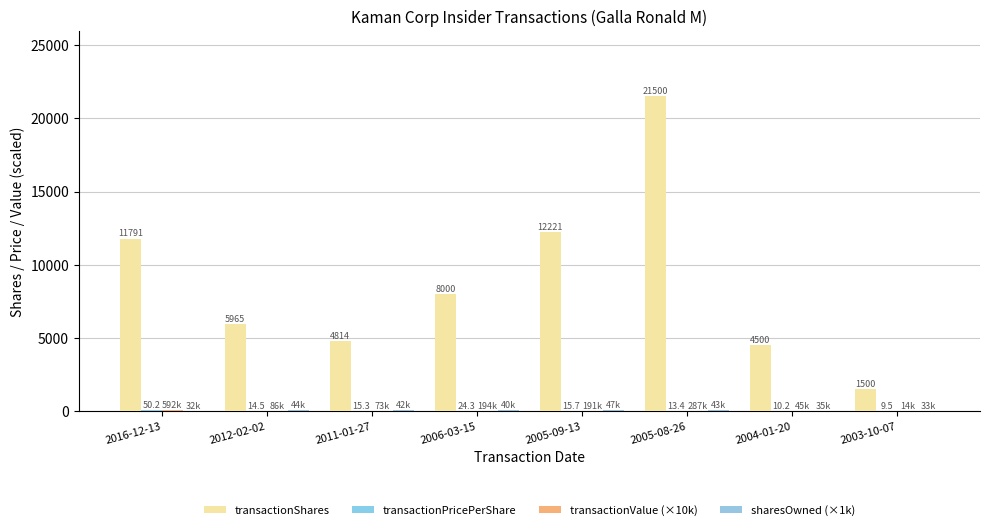

What is the highest value of the transactionShares series?

21500.0